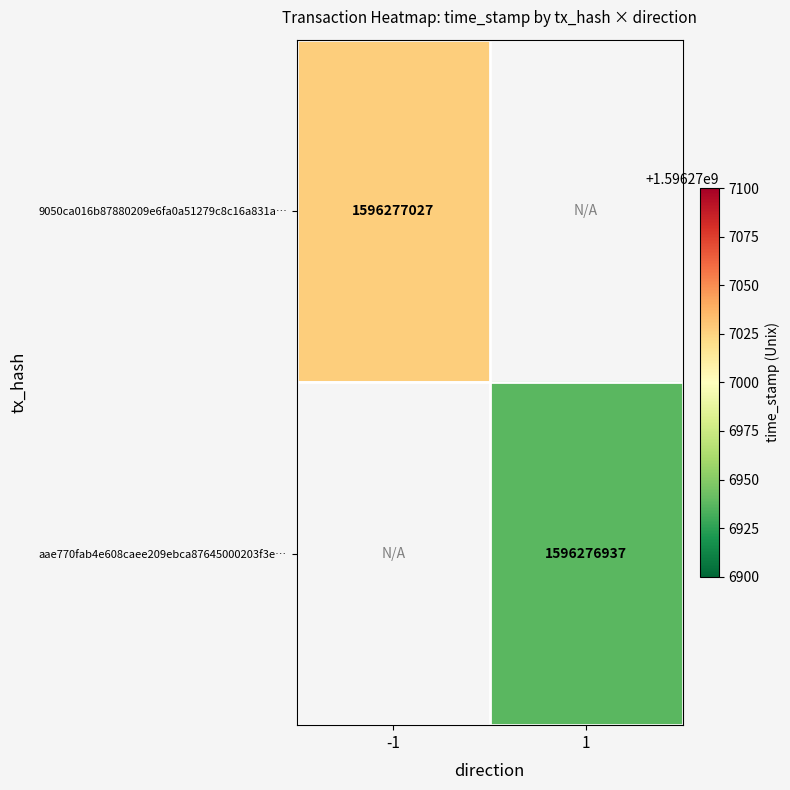

Between direction_-1 and direction_1, which is larger?

direction_-1